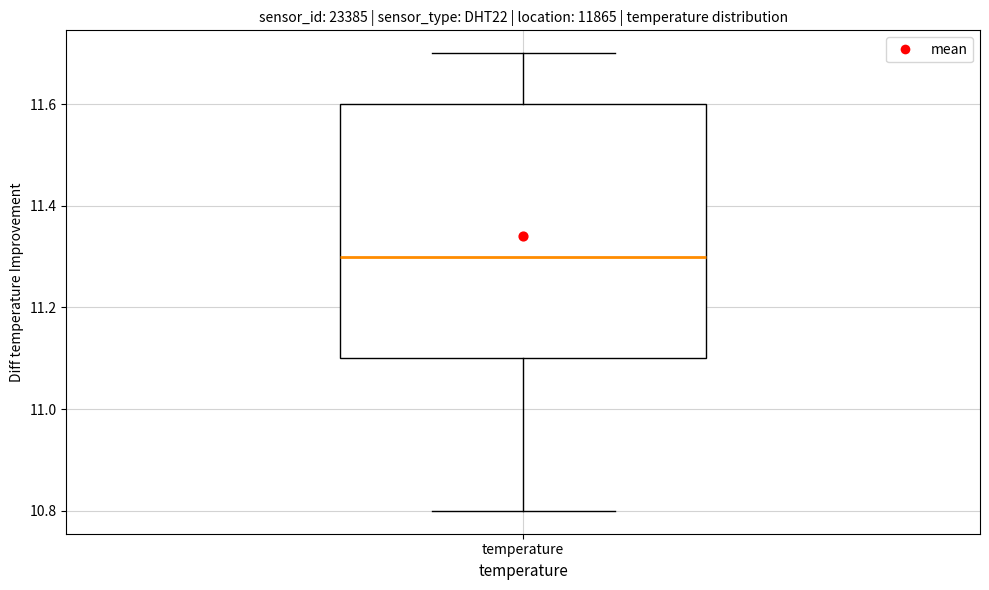

Where is the lower edge of the box for temperature on the y-axis? The values are not printed on the chart, so give them approximately, as read against the axis.

11.1